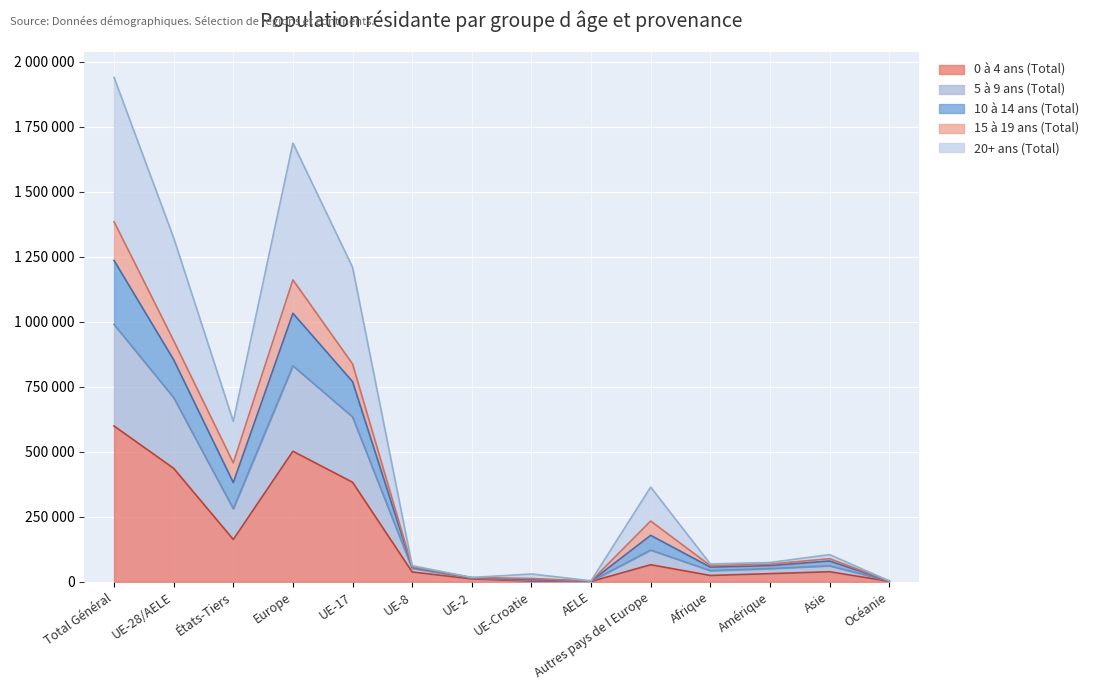

Which has a higher value, États-Tiers or Autres pays de l Europe?

États-Tiers